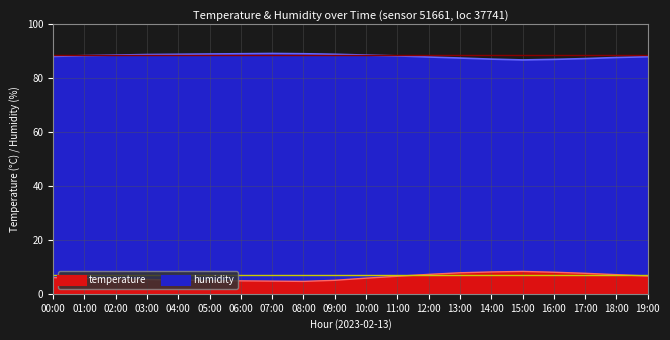

List the series in order of their overall mean, highest first.

humidity line, temperature line